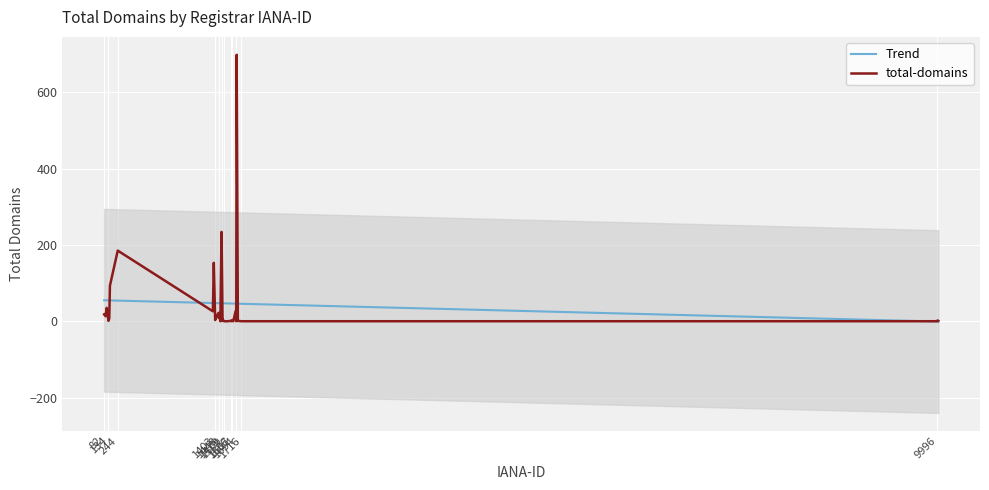

The total-domains series shows 0.0 at 1654. True or false?

True